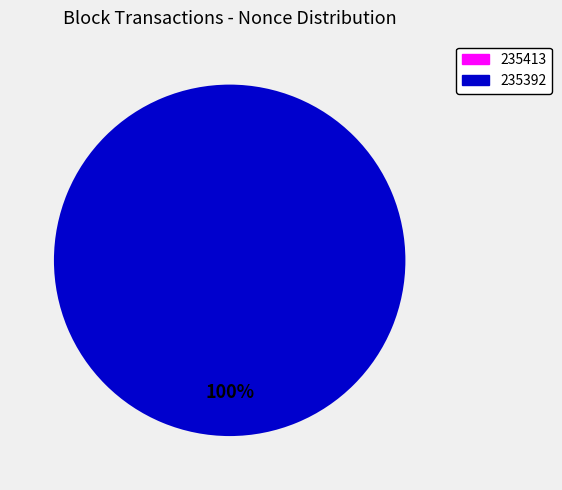

What percentage is the 235392 slice, to the nearest percent?

100%